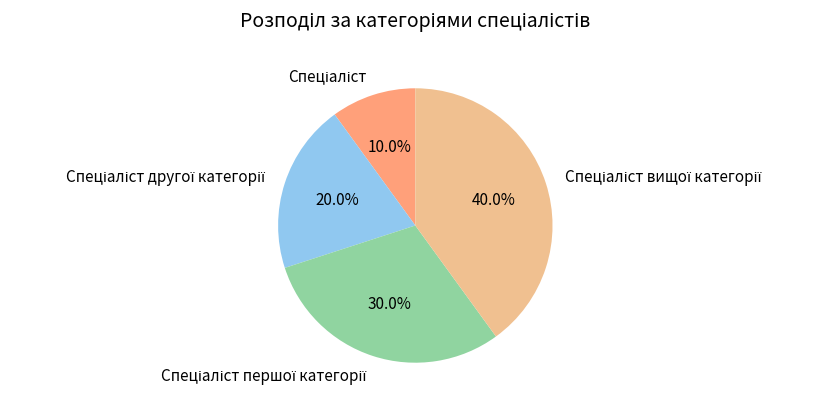

Does any single category account for the majority?

No